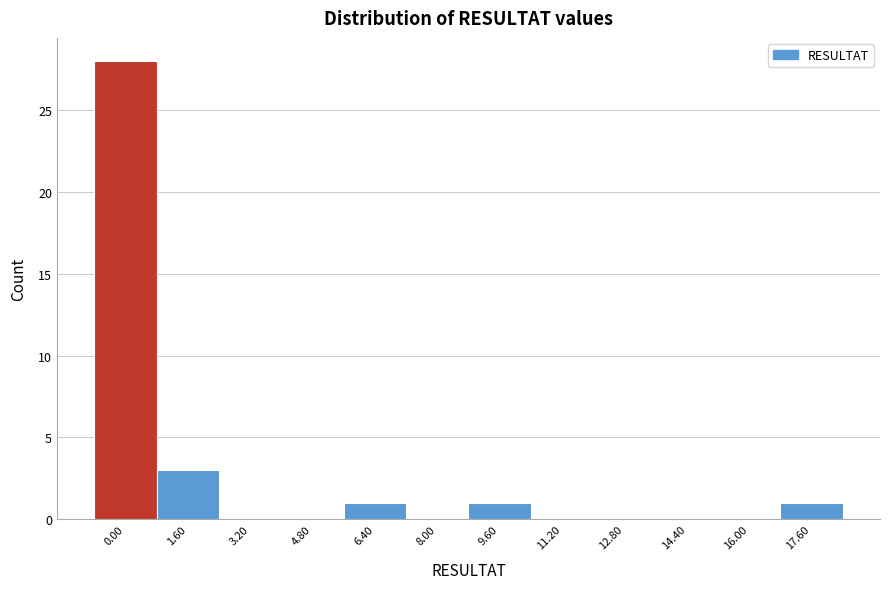

Reading left to right, list all the values displayed in this chart.

0.00=28	1.60=3	3.20=0	4.80=0	6.40=1	8.00=0	9.60=1	11.20=0	12.80=0	14.40=0	16.00=0	17.60=1